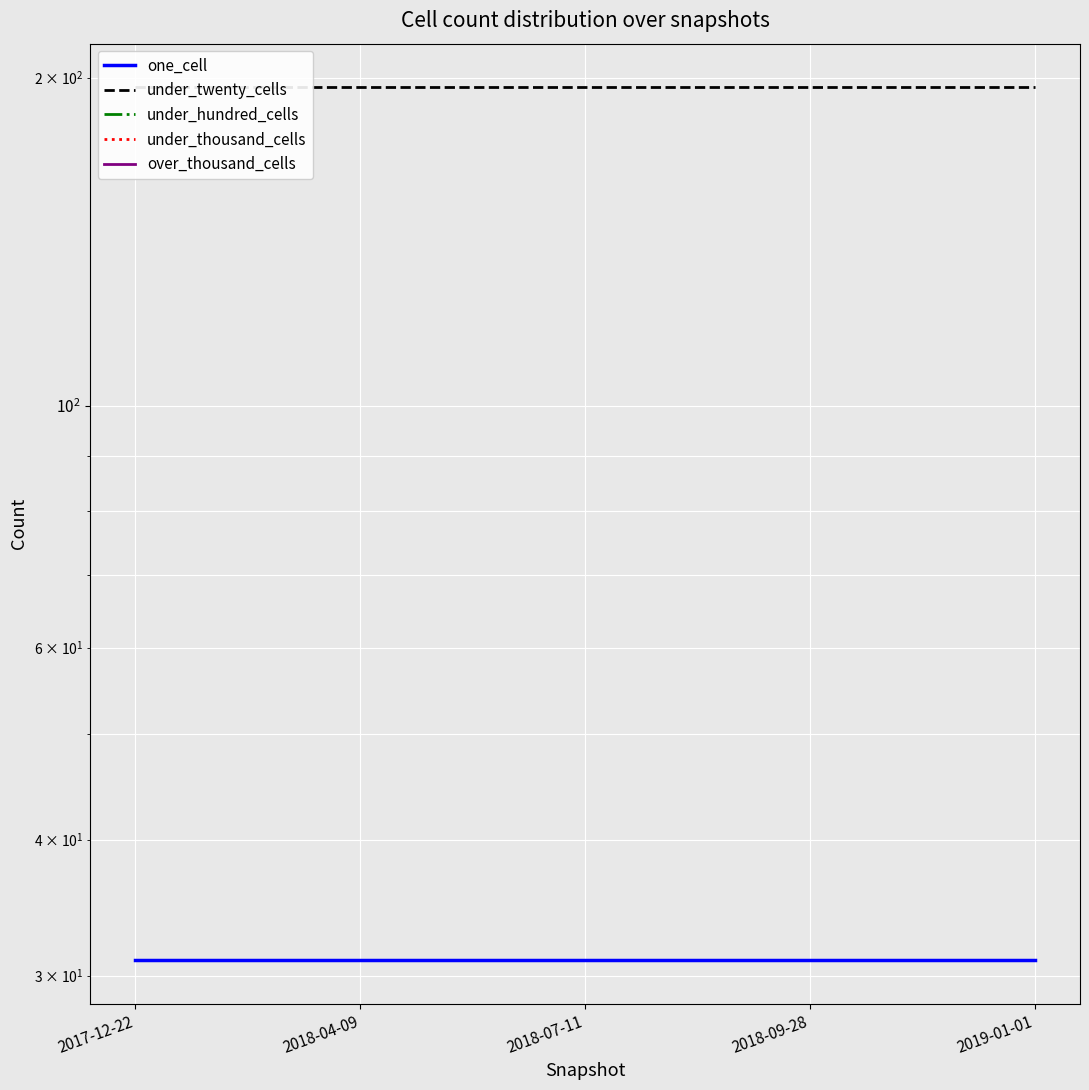

Is the value of over_thousand_cells at 2018-04-09 greater than the value of under_hundred_cells at 2018-07-11?

No